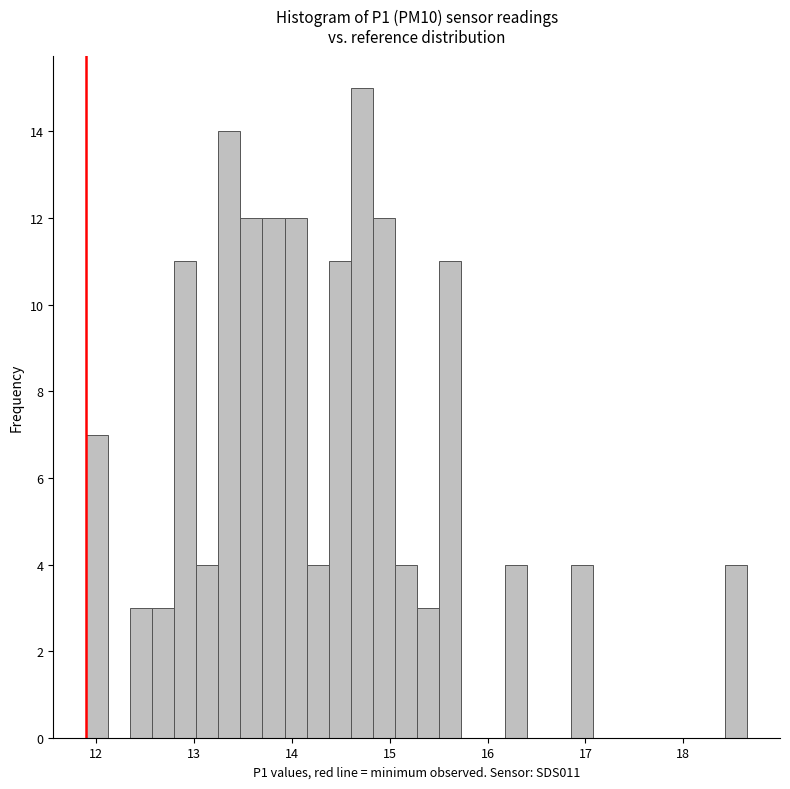

Around what value on the x-axis is the tallest bar? Give the approximate position of its centre, as read against the axis.

14.7